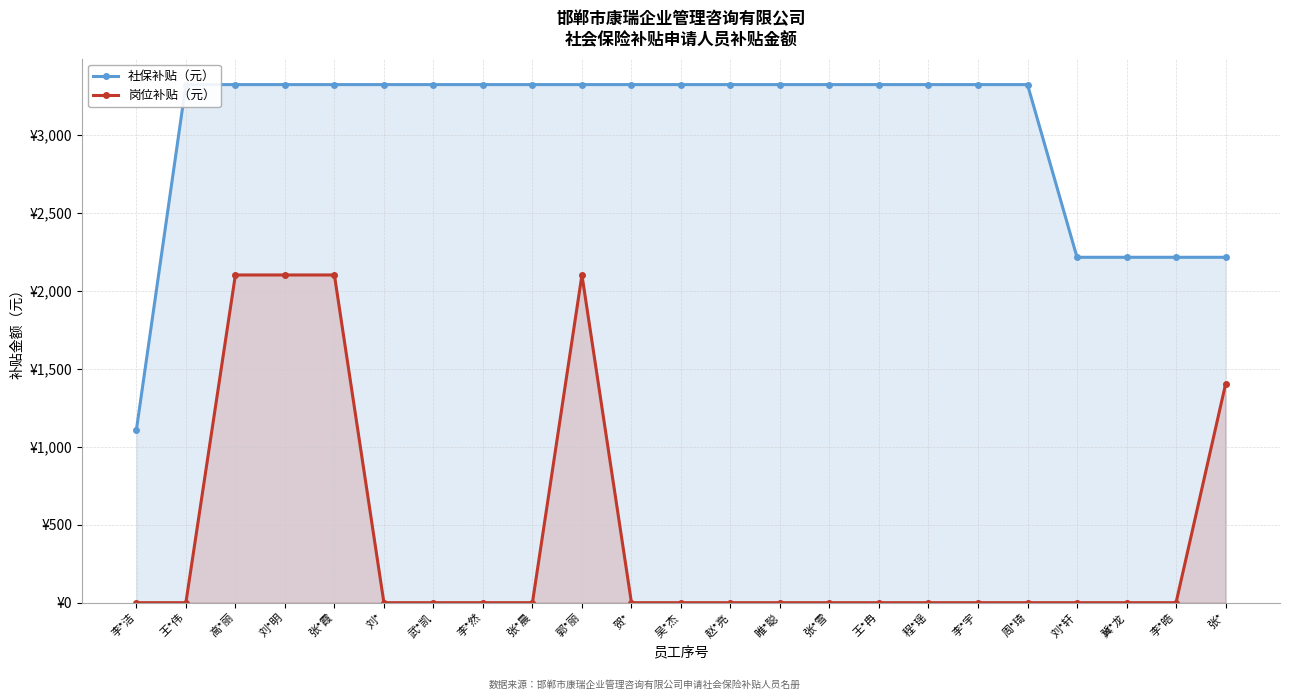

What is the label of the 4th point from the left?

刘*明